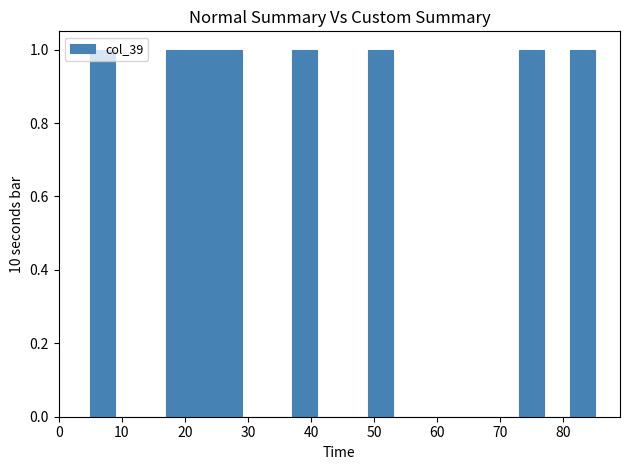

Reading left to right, transcribe this chart: for each bar, give the range it covers on the x-axis and its height. The values are not printed on the chart, so give them approximately, as read against the axis.

5 to 9: 1
9 to 13: 0
13 to 17: 0
17 to 21: 1
21 to 25: 1
25 to 29: 1
29 to 33: 0
33 to 37: 0
37 to 41: 1
41 to 45: 0
45 to 49: 0
49 to 53: 1
53 to 57: 0
57 to 61: 0
61 to 65: 0
65 to 69: 0
69 to 73: 0
73 to 77: 1
77 to 81: 0
81 to 85: 1